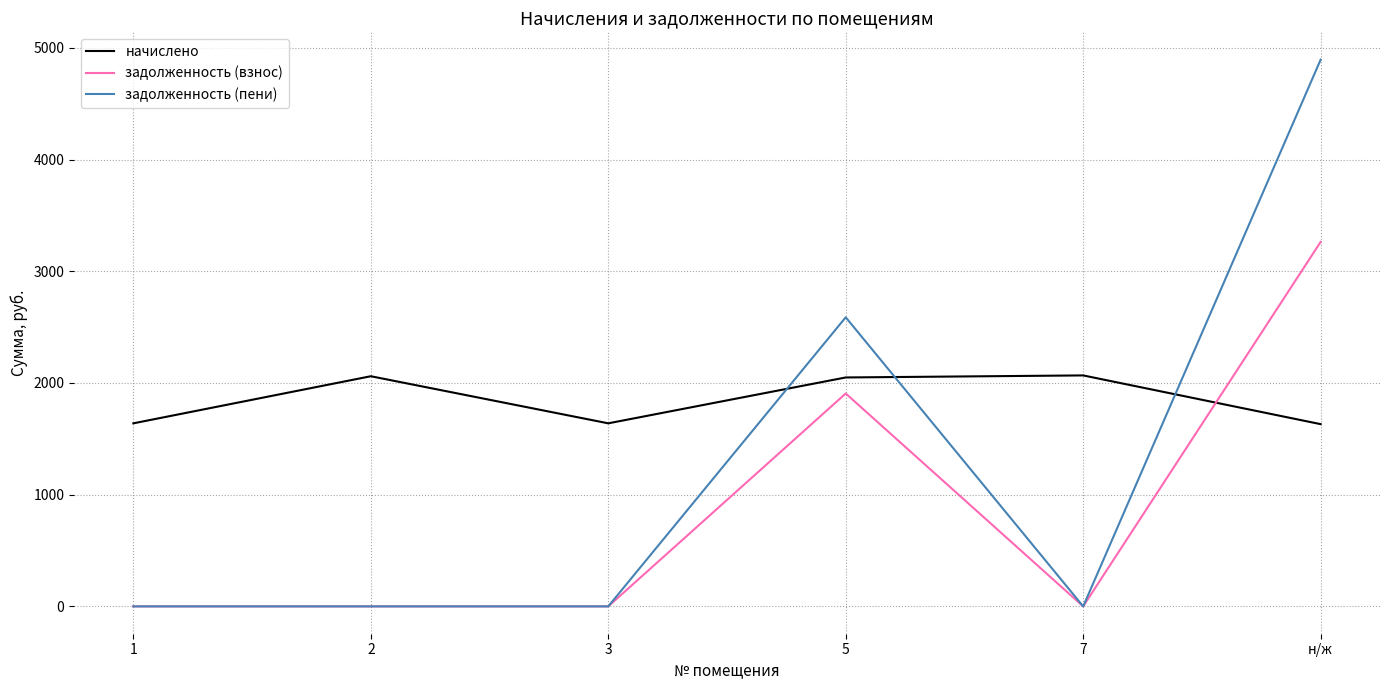

Which series has the widest spread of values?

задолженность (пени)